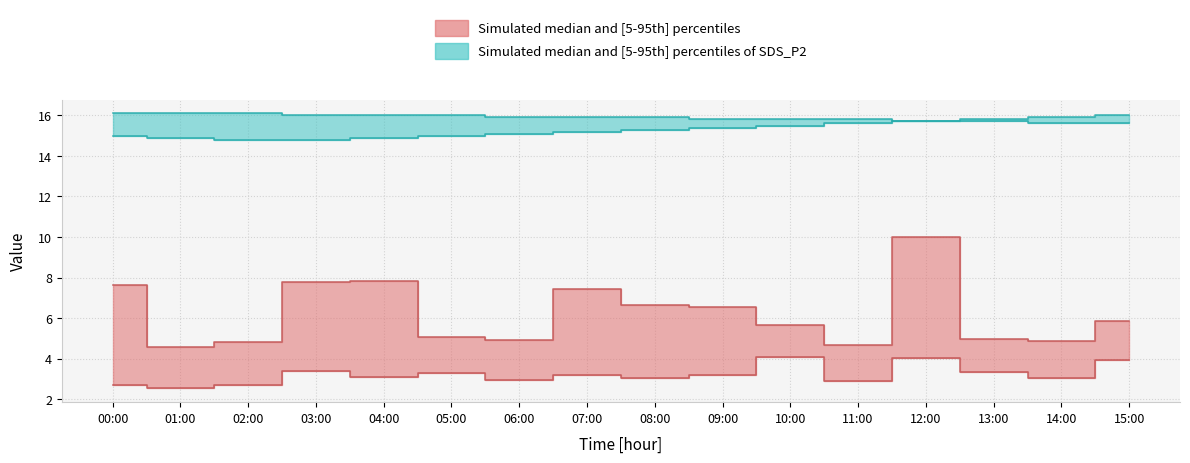

True or false: SDS_P2 and Temp_upper cross at least once.

False